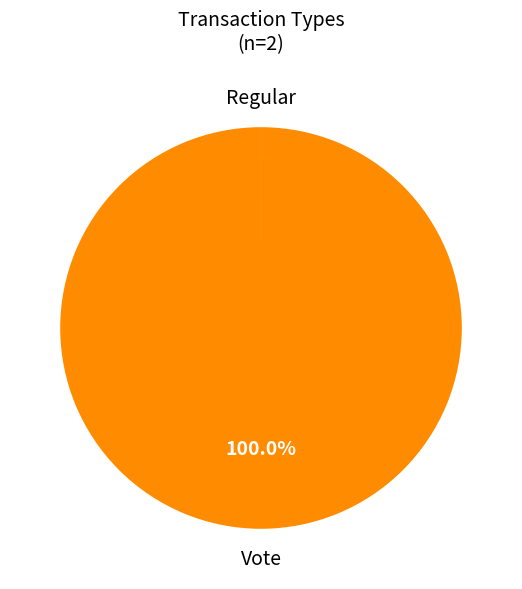

Is there any slice that represents more than half of the pie?

Yes